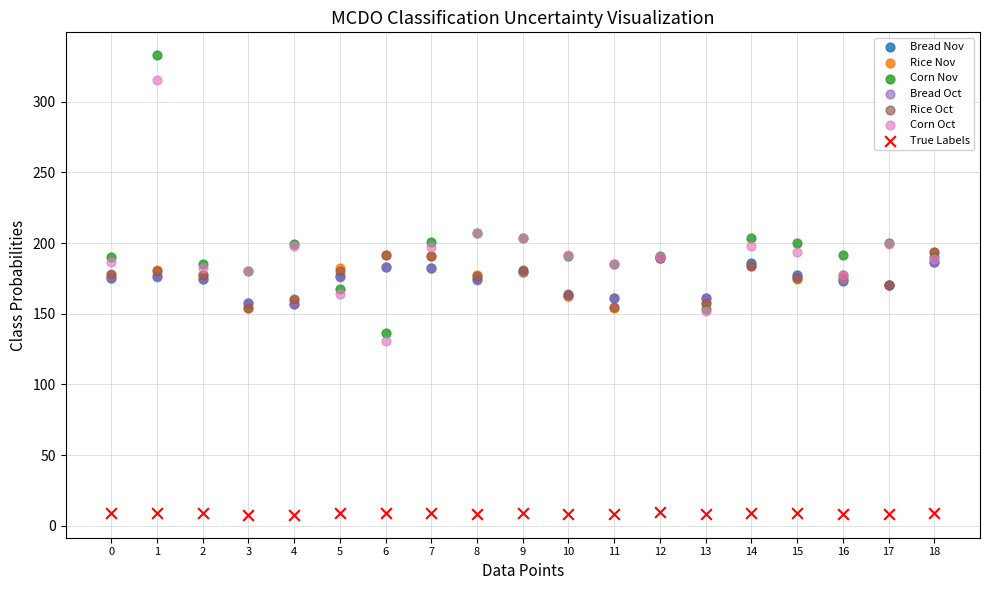

Which series has the largest Y range (max minus min)?

Corn Nov